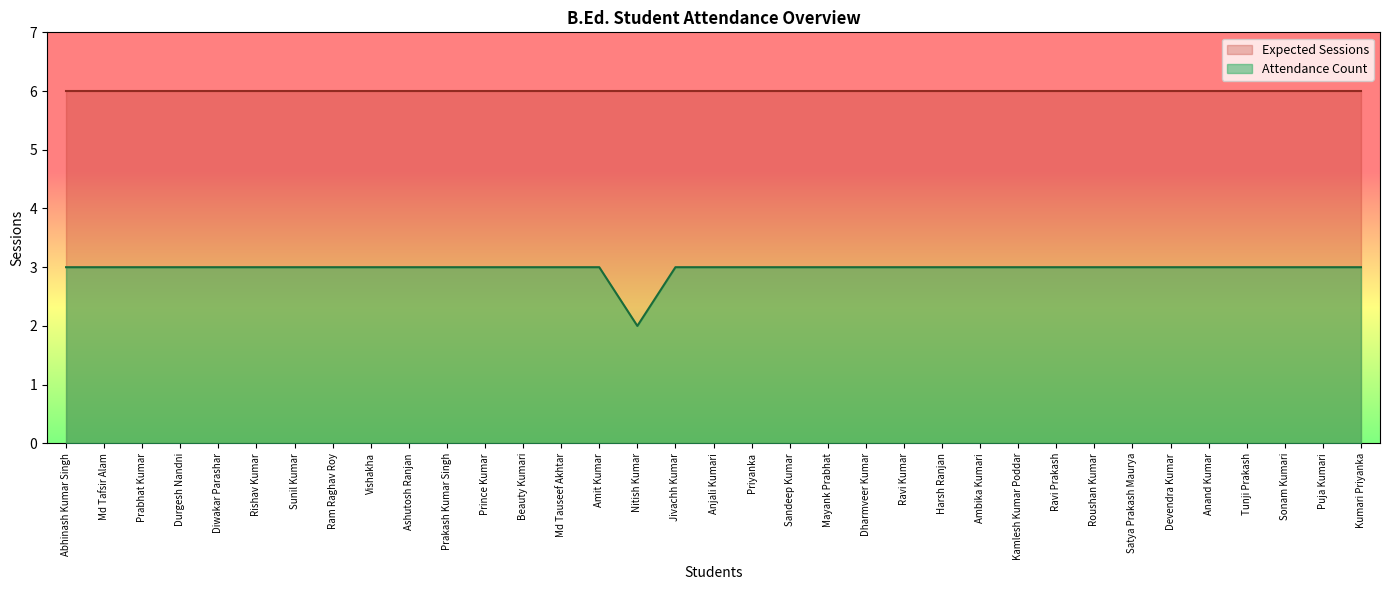

What position from the right is Kamlesh Kumar Poddar?

10